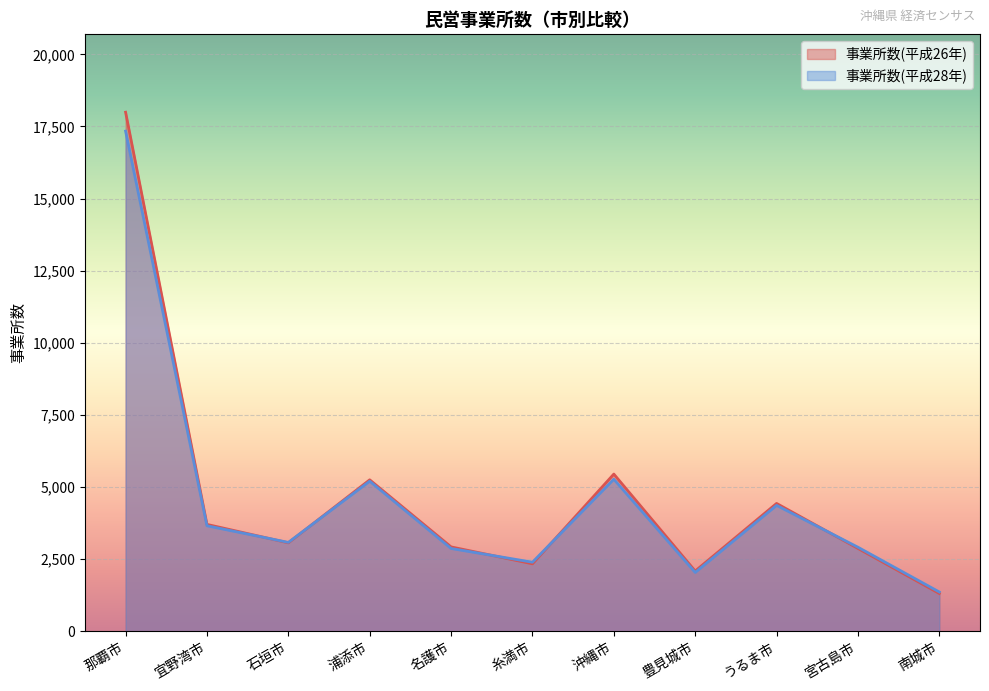

Is it true that 事業所数(平成28年) equals 4368 at うるま市?

True